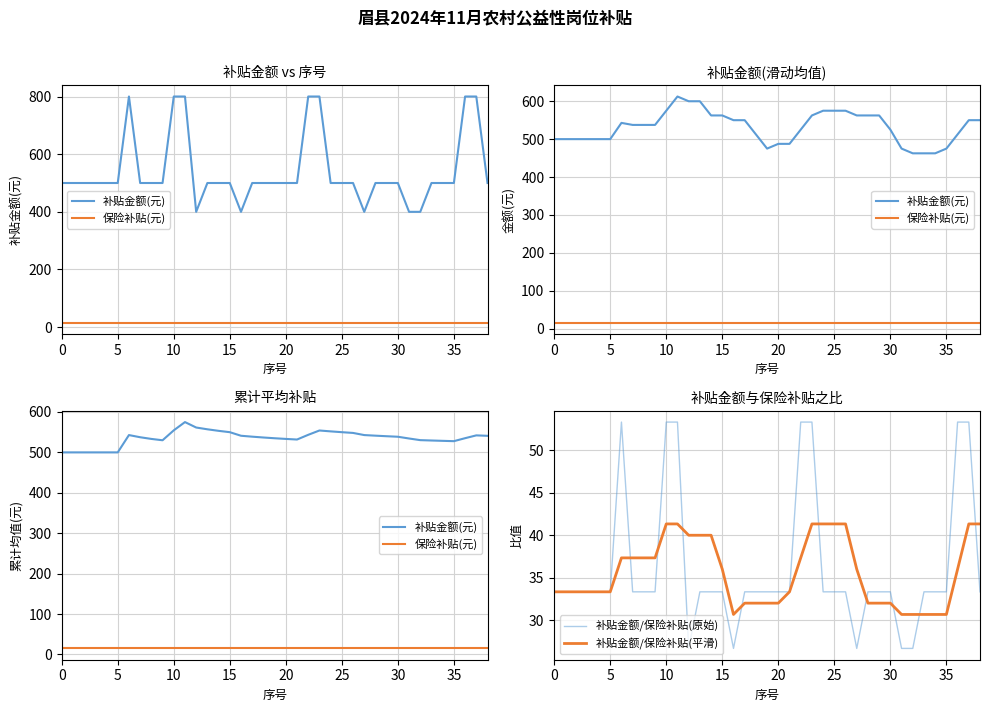

What is the smallest value displayed?

15.0